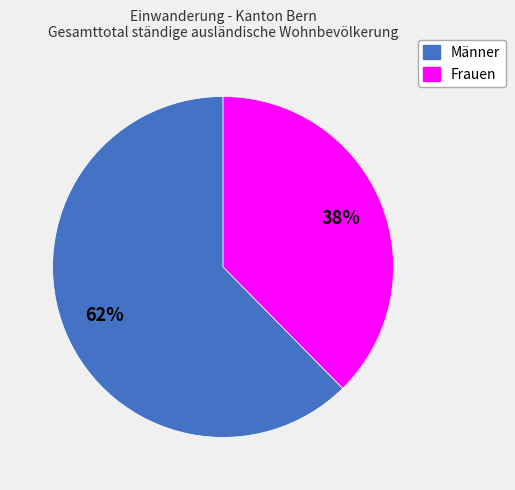

To the nearest percent, what portion does Frauen represent?

38%